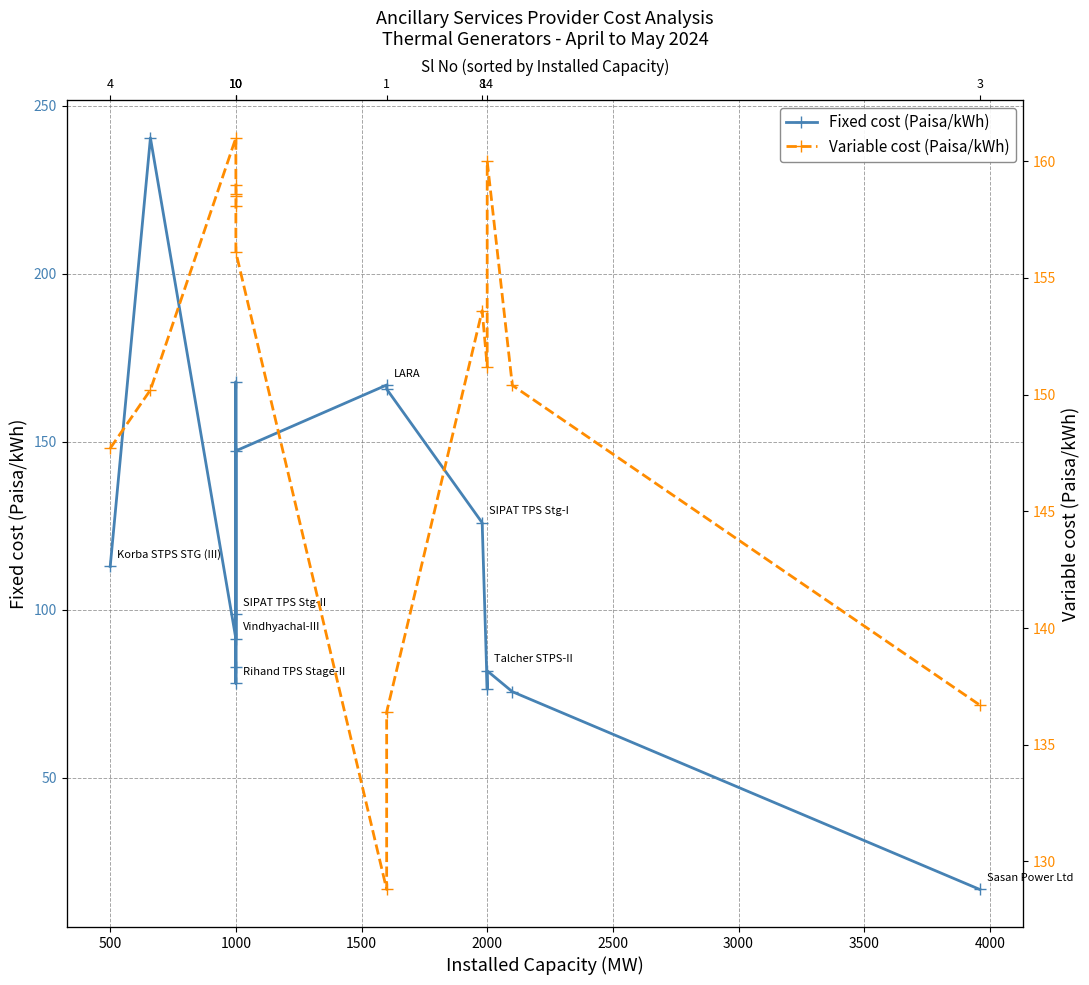

Which series has the largest total across all categories?

Variable cost (Paisa/kWh)